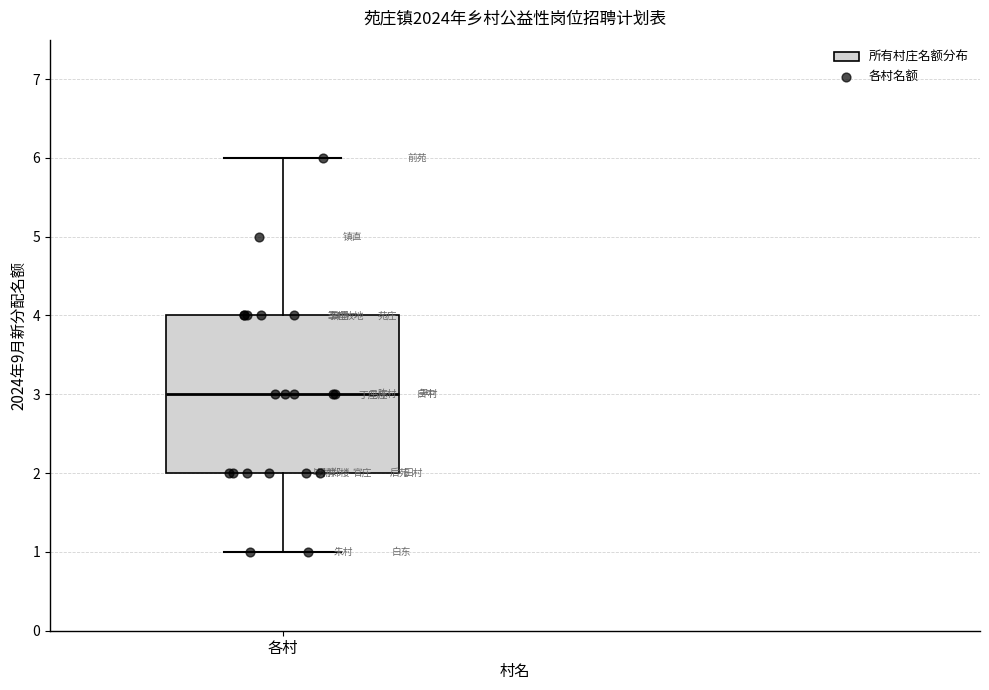

Read this box plot against the y-axis: the position of the median line, the range covered by the box, and the ends of both whiskers. The values are not printed on the chart, so give them approximately, as read against the axis.

median 3, box 2 to 4, whiskers 1 to 6